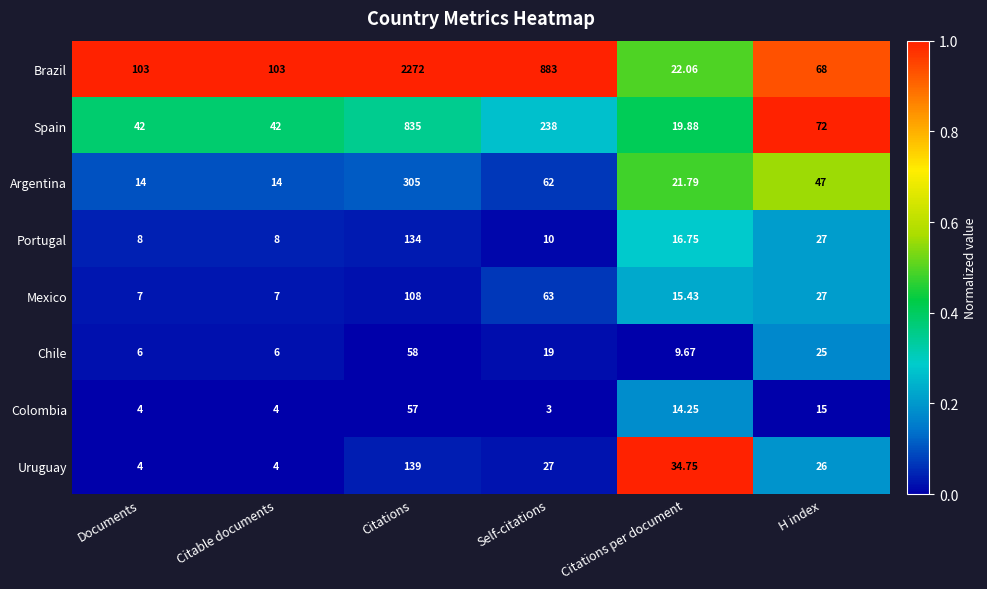

Where does the Chile series first go above 19?

Citations